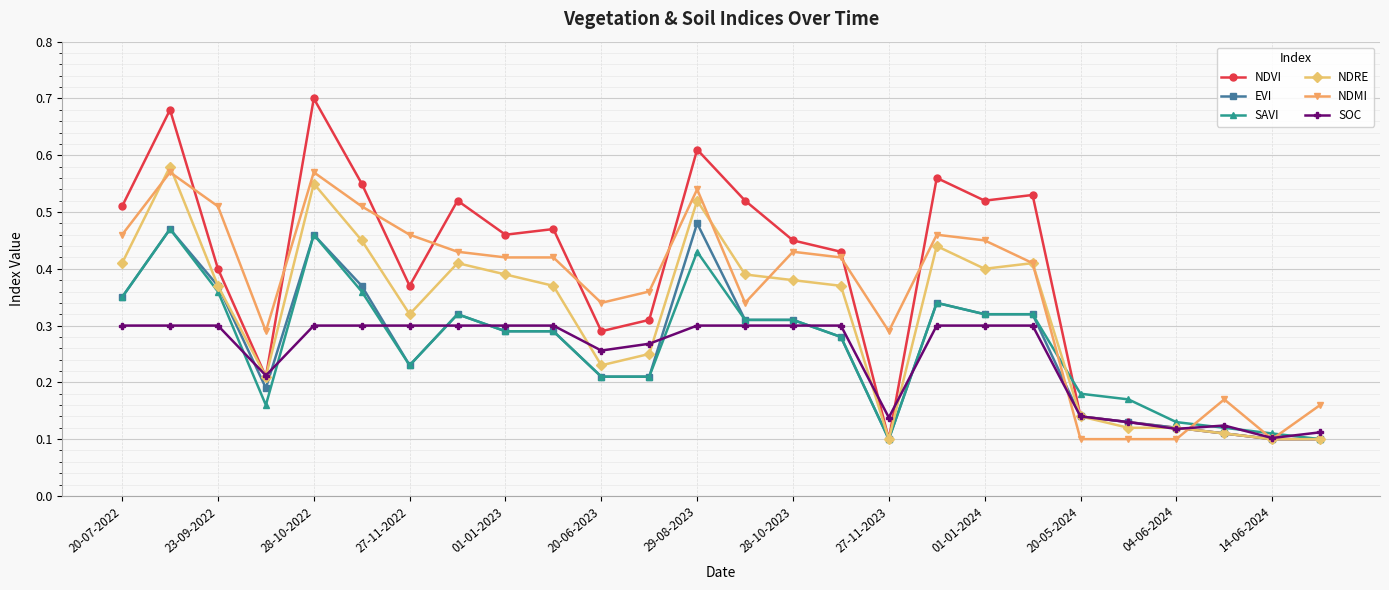

True or false: EVI has more than 2 interior local peaks.

True